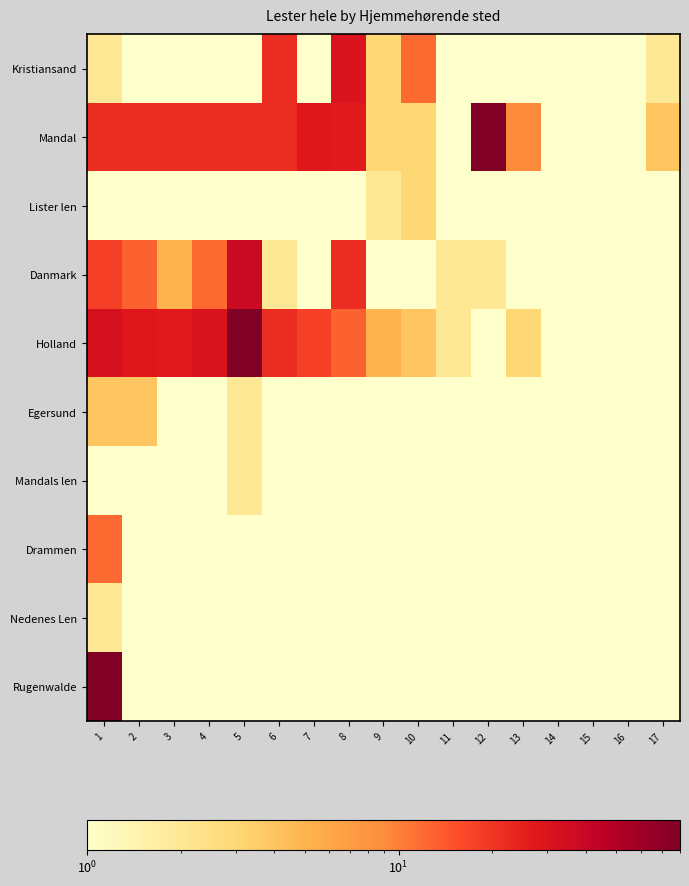

What is the smallest value displayed?

1